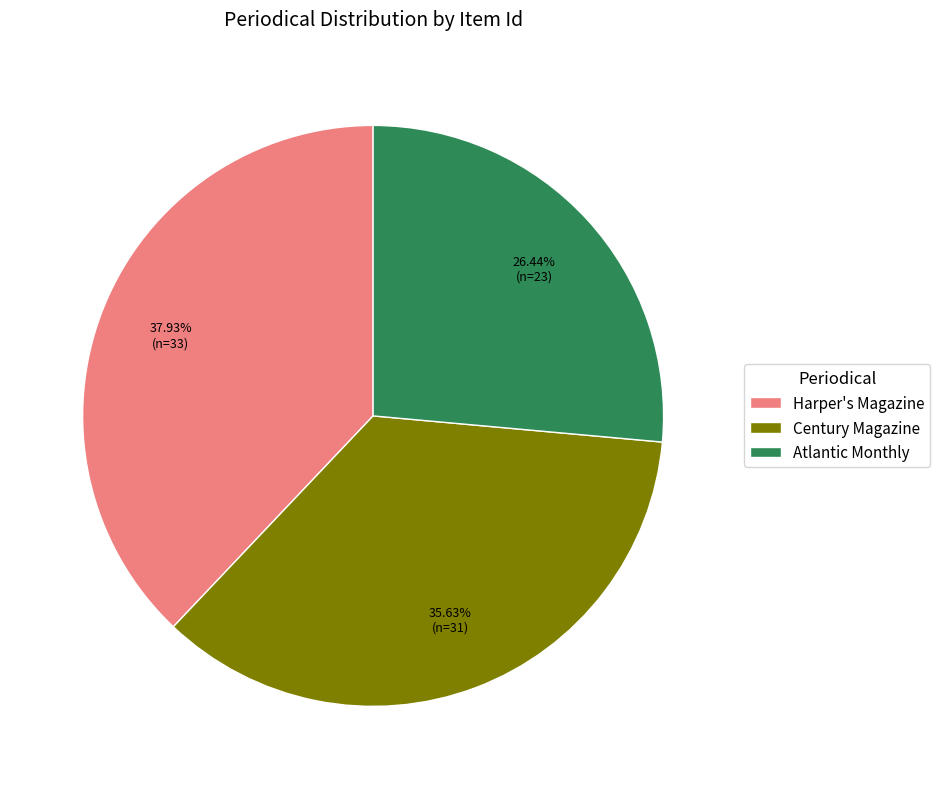

True or false: Century Magazine accounts for 30% of the total.

False